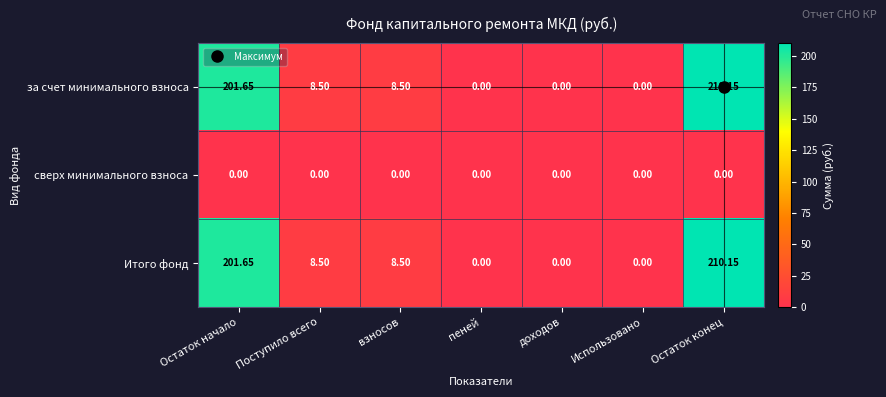

At which category is the sum across all series the highest?

Остаток конец